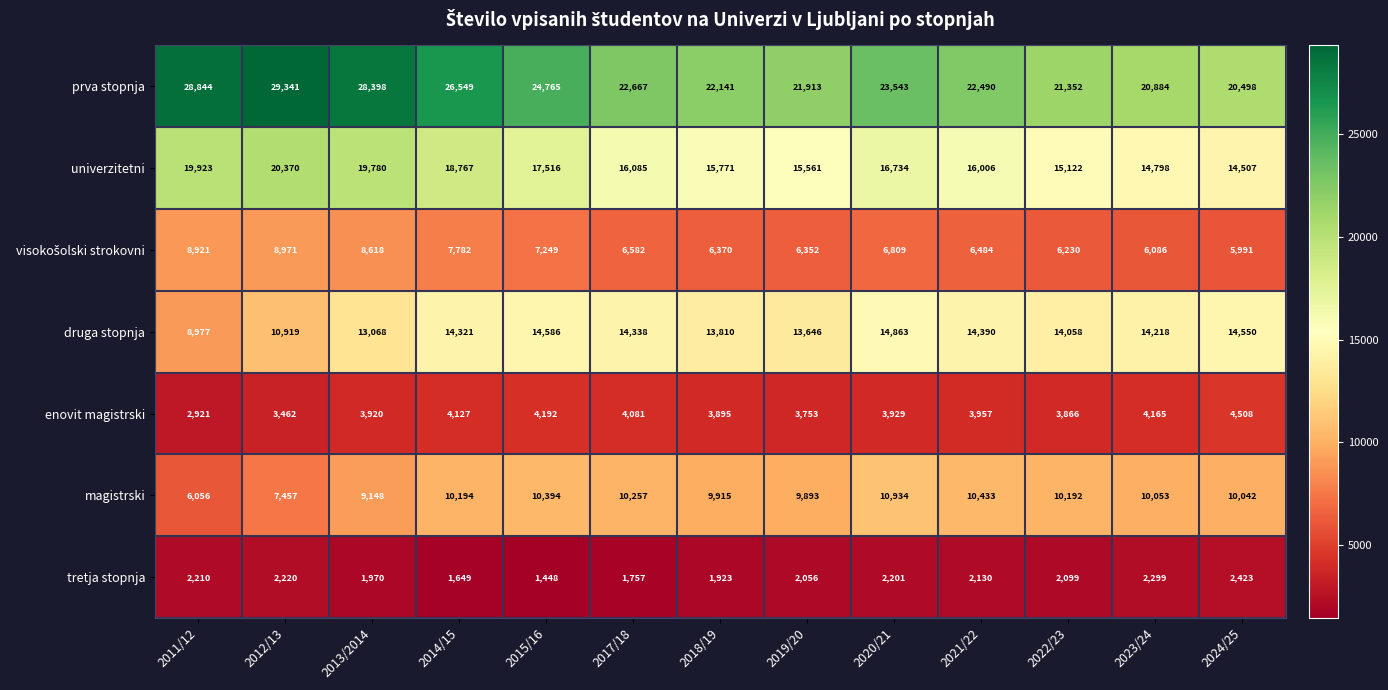

At which category is the sum across all series the highest?

2013/2014